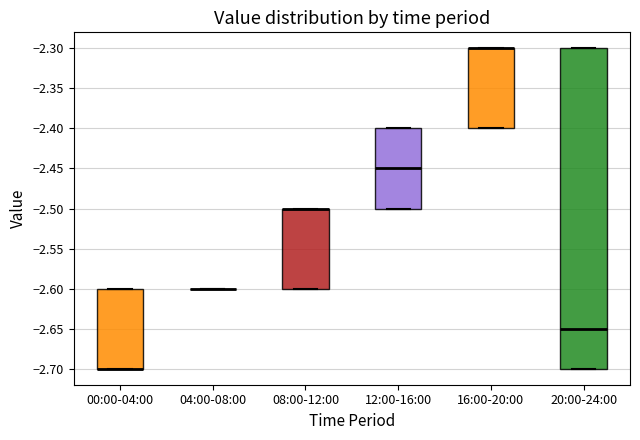

Where is the upper edge of the box for 16:00-20:00 on the y-axis? The values are not printed on the chart, so give them approximately, as read against the axis.

-2.30